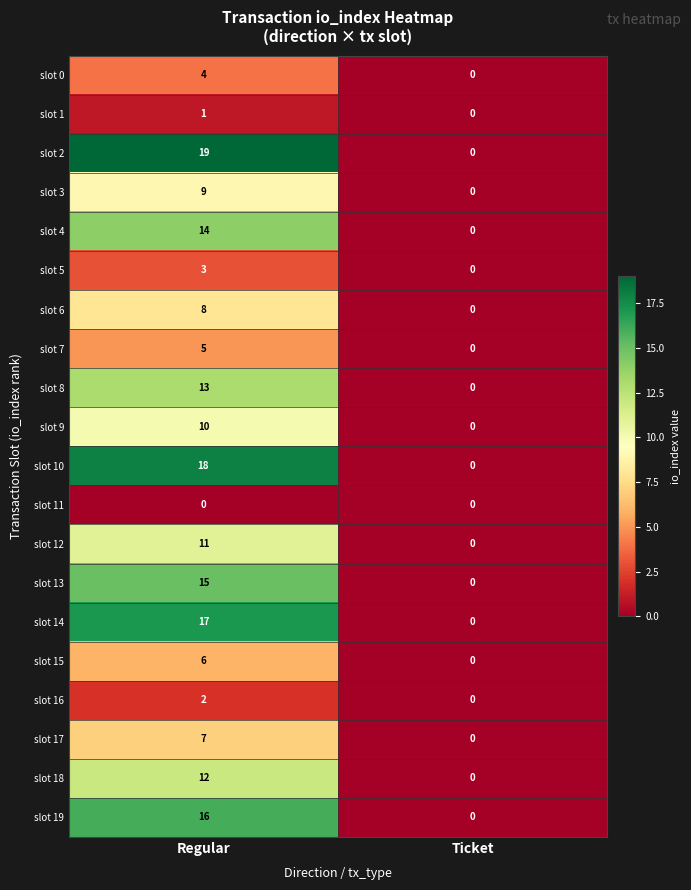

True or false: slot 14 has a value of 17 at Regular.

True